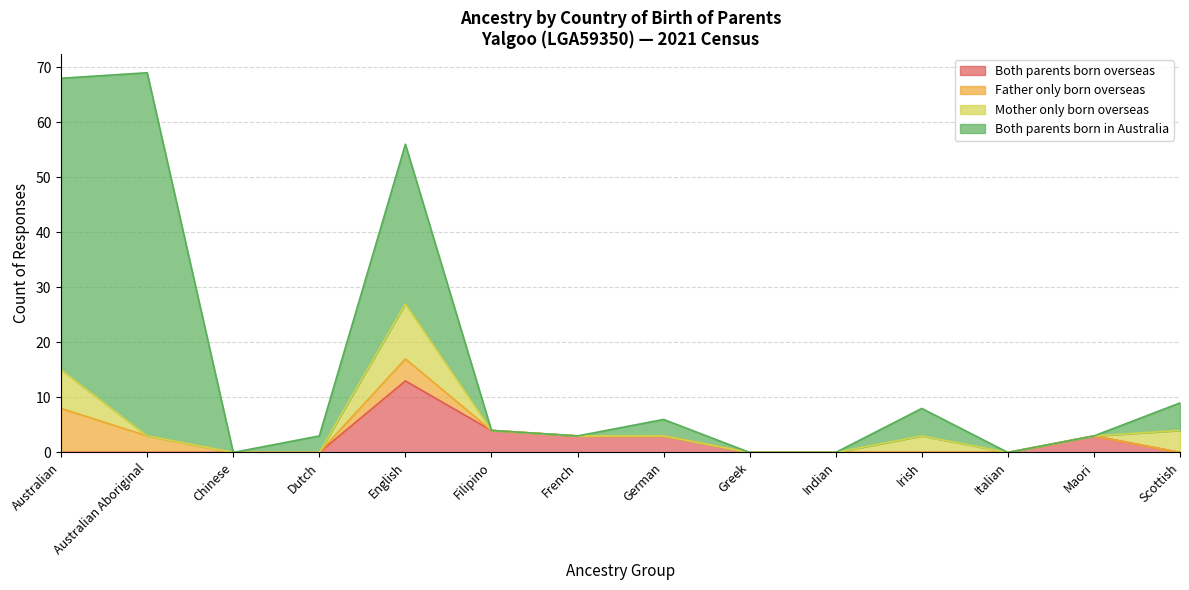

What is the label of the 14th point from the right?

Australian